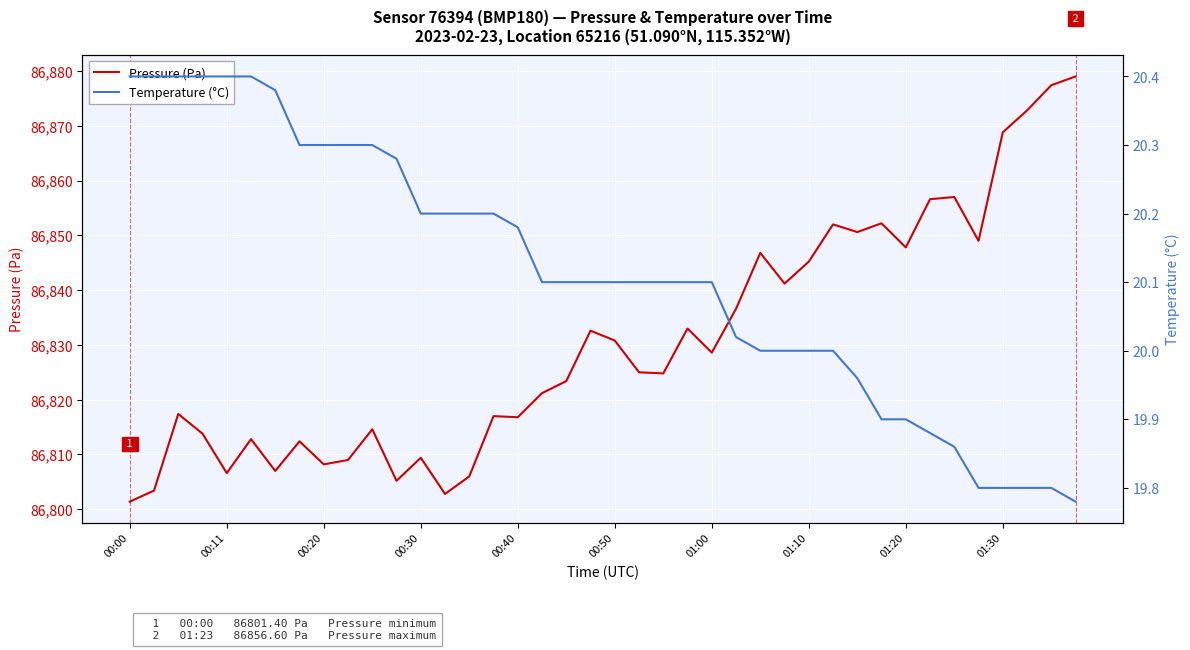

The Temperature (°C) series shows 20.1 at 19. True or false?

True